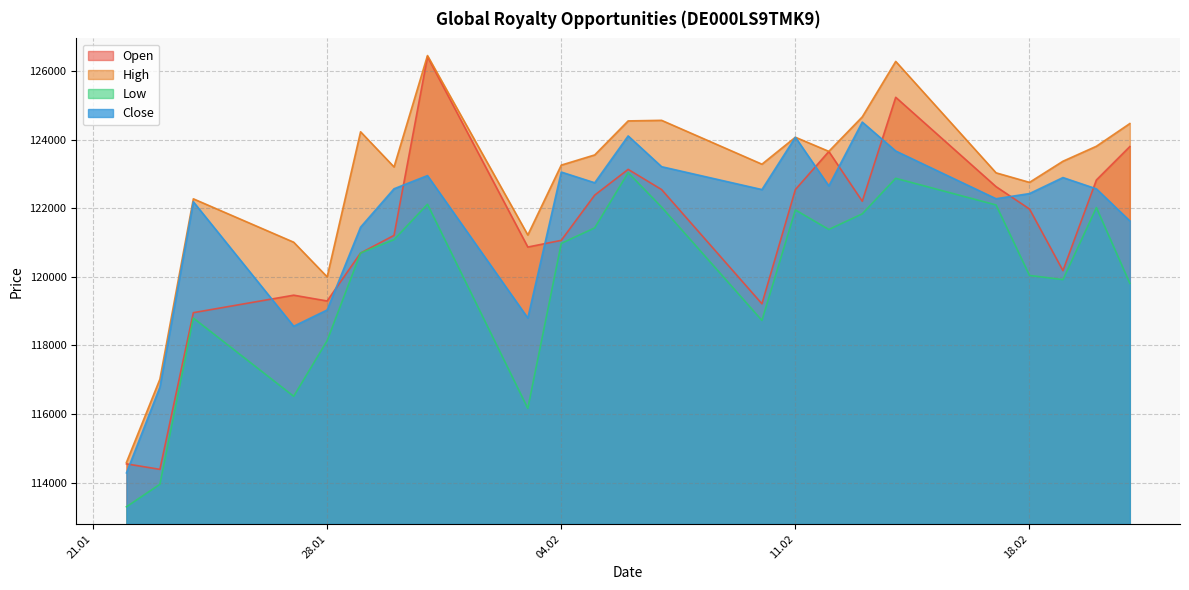

In Close, how many points are lower than both neighbors (excluding endpoints)?

6